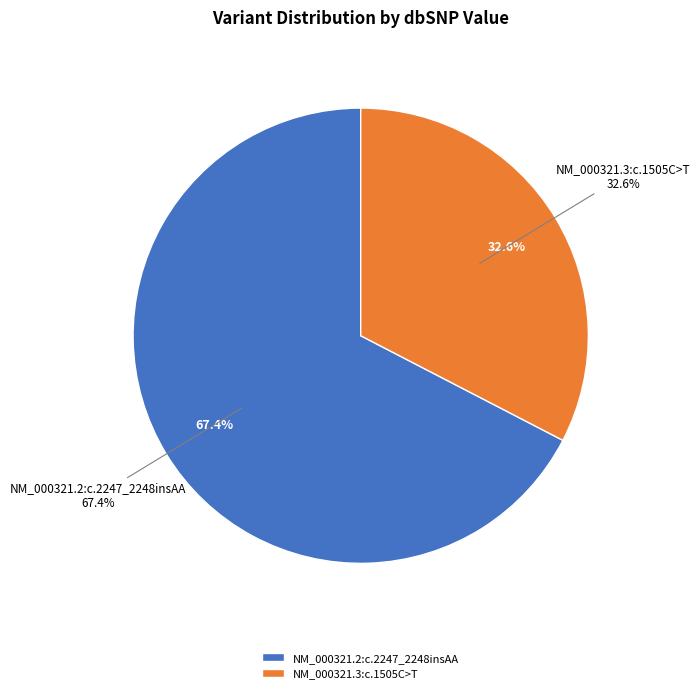

How many slices are in this pie chart?

2